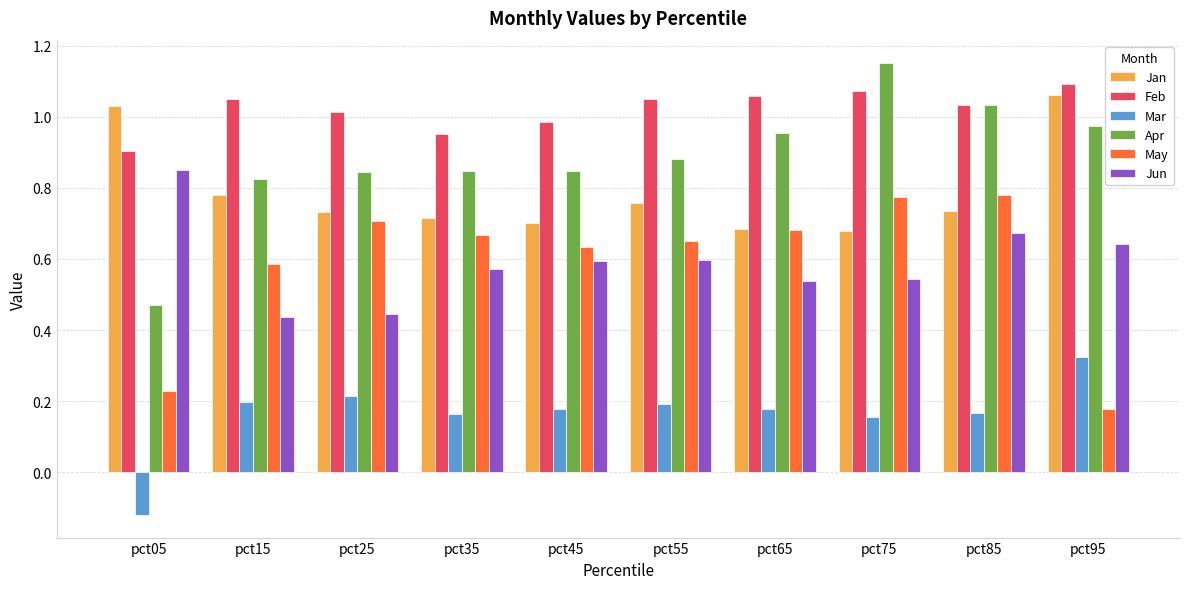

Rank the series by their maximum value, from highest to lowest.

Apr, Feb, Jan, Jun, May, Mar